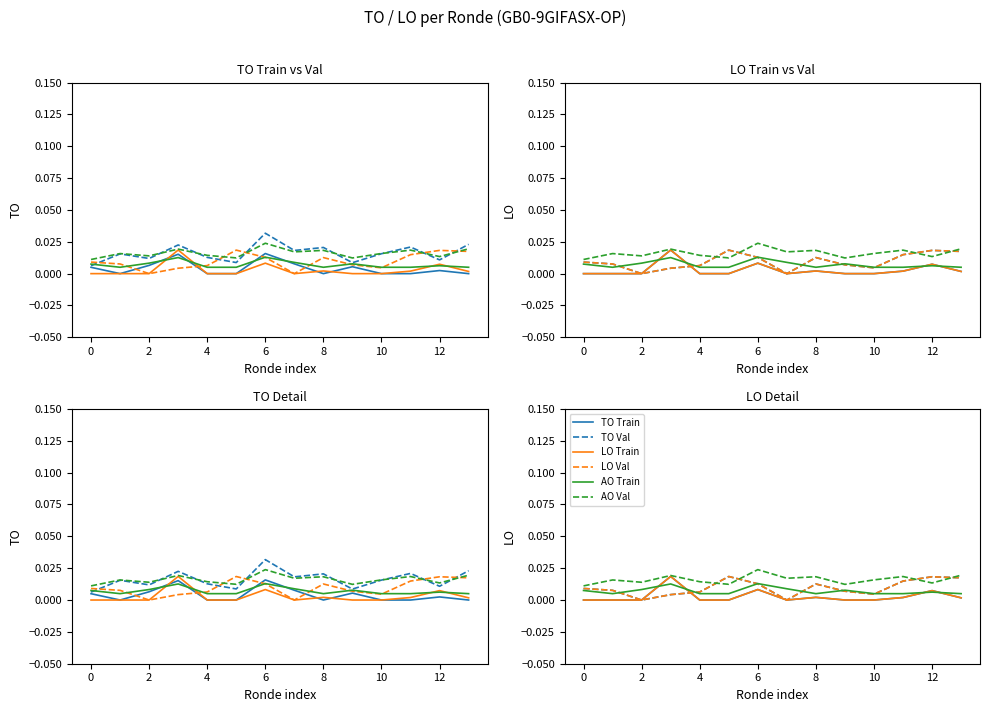

True or false: TO Val has a value of 0.0 at 0.

False